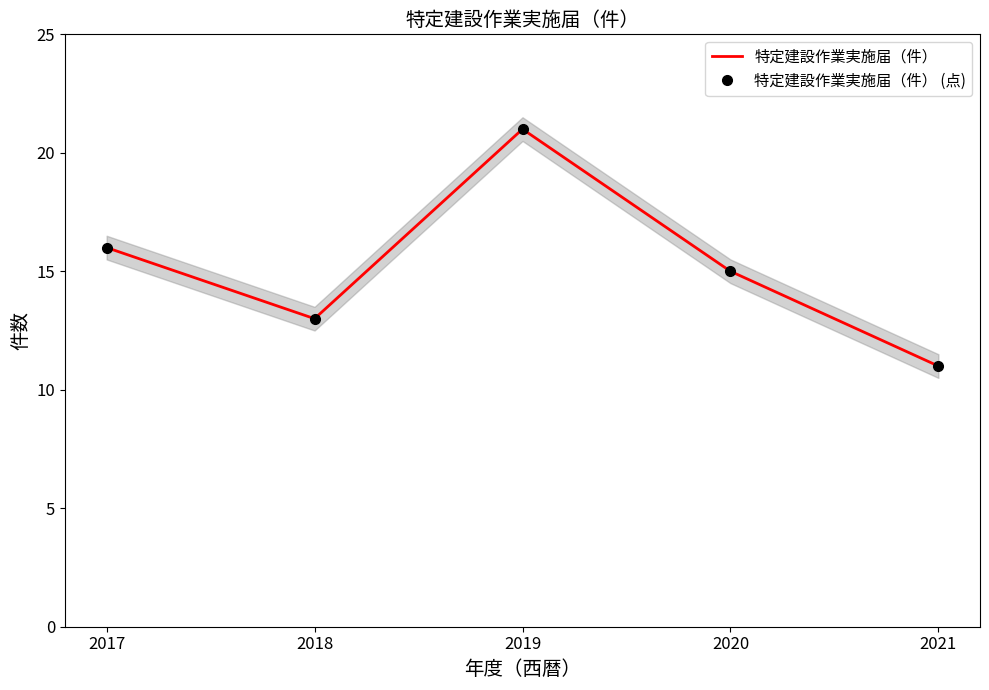

True or false: 特定建設作業実施届（件） (点) and 特定建設作業実施届（件） intersect in this chart.

False